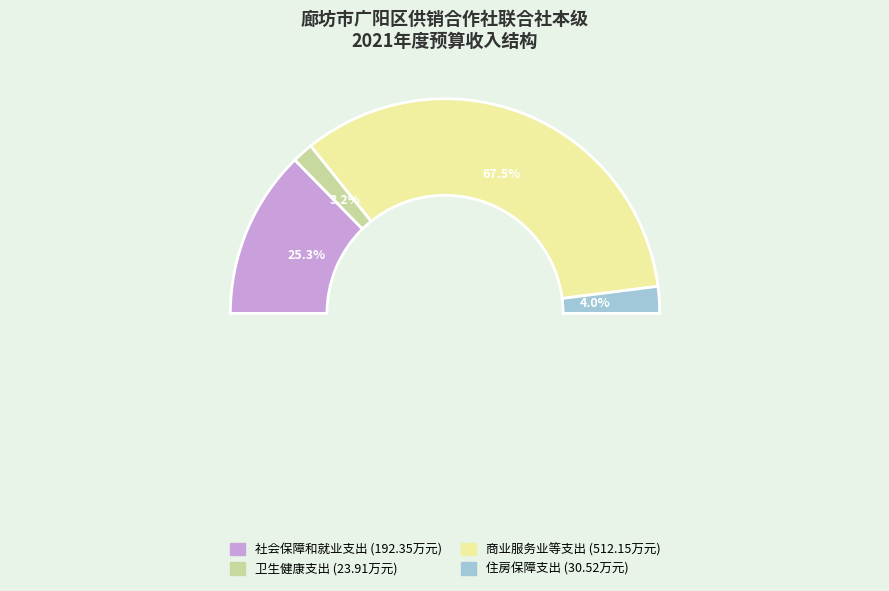

What is the change in value from 卫生健康支出 to 商业服务业等支出?

+488.2